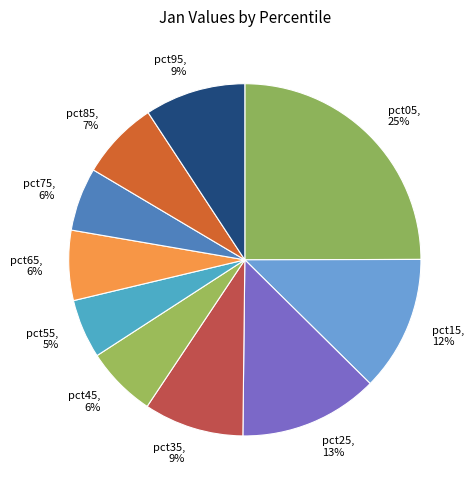

To the nearest percent, what is the average slice percentage?

10%